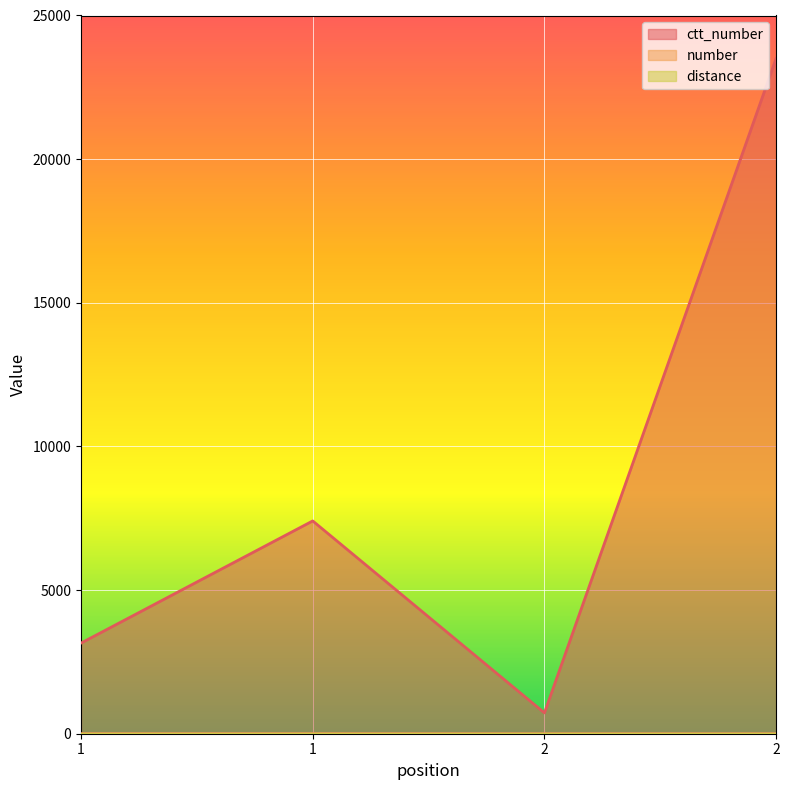

True or false: ctt_number and number cross at least once.

False